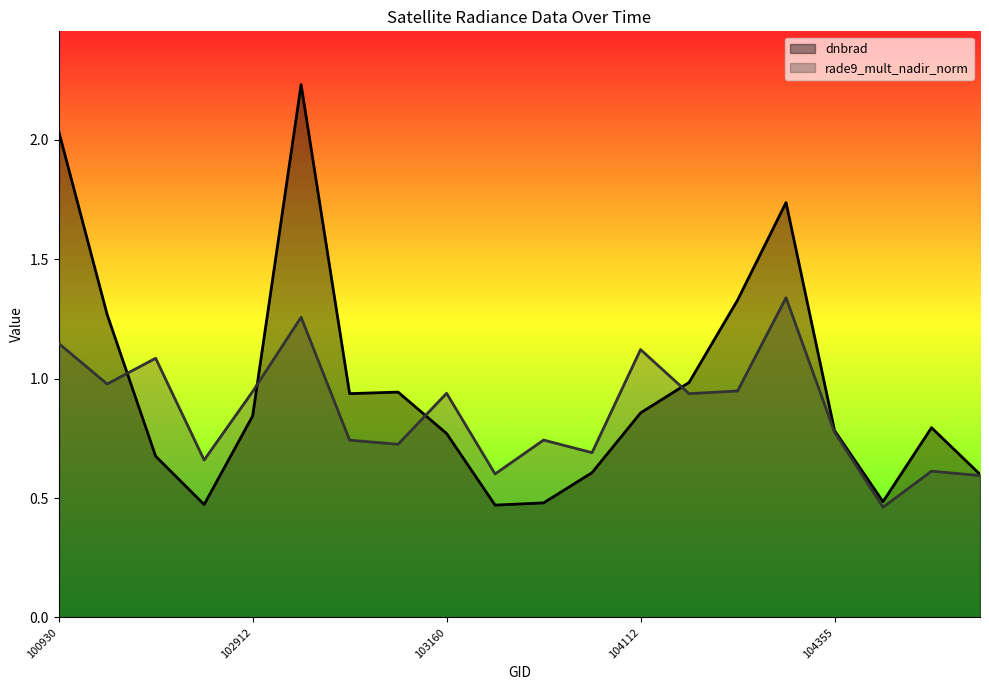

Between 102920 and 103279, which series saw the biggest shift?

dnbrad